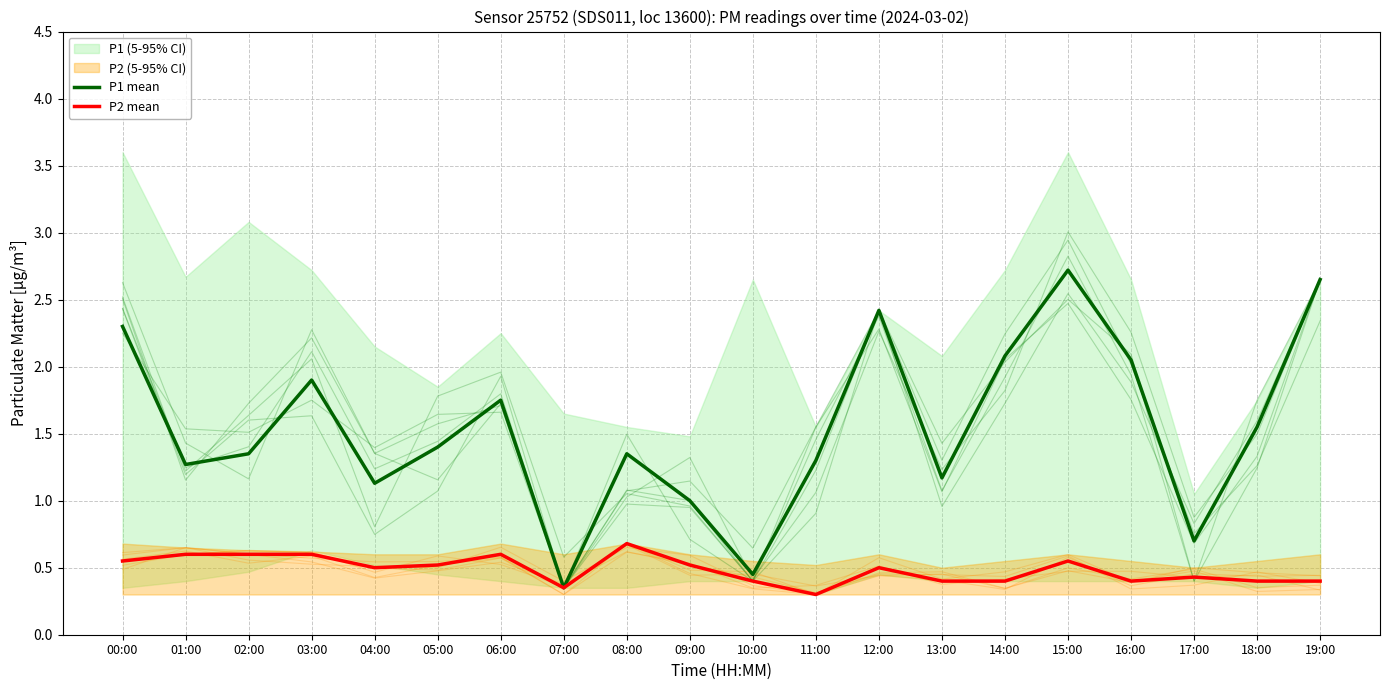

Does the chart display data point markers on the line(s)?

No